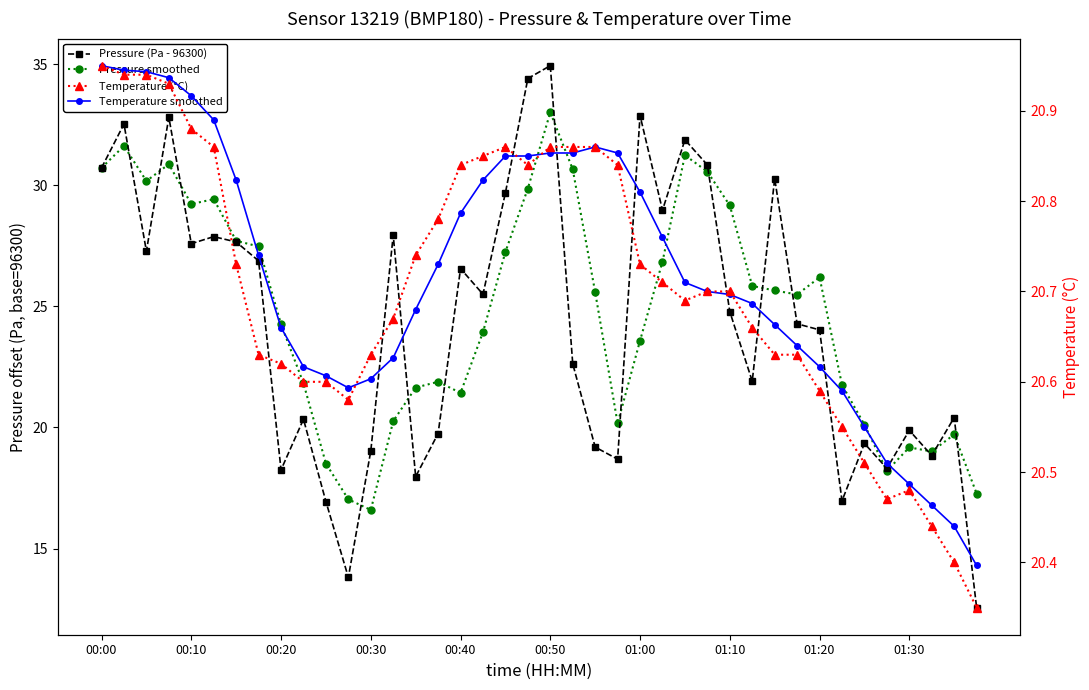

What is the minimum value shown in the chart?

12.6